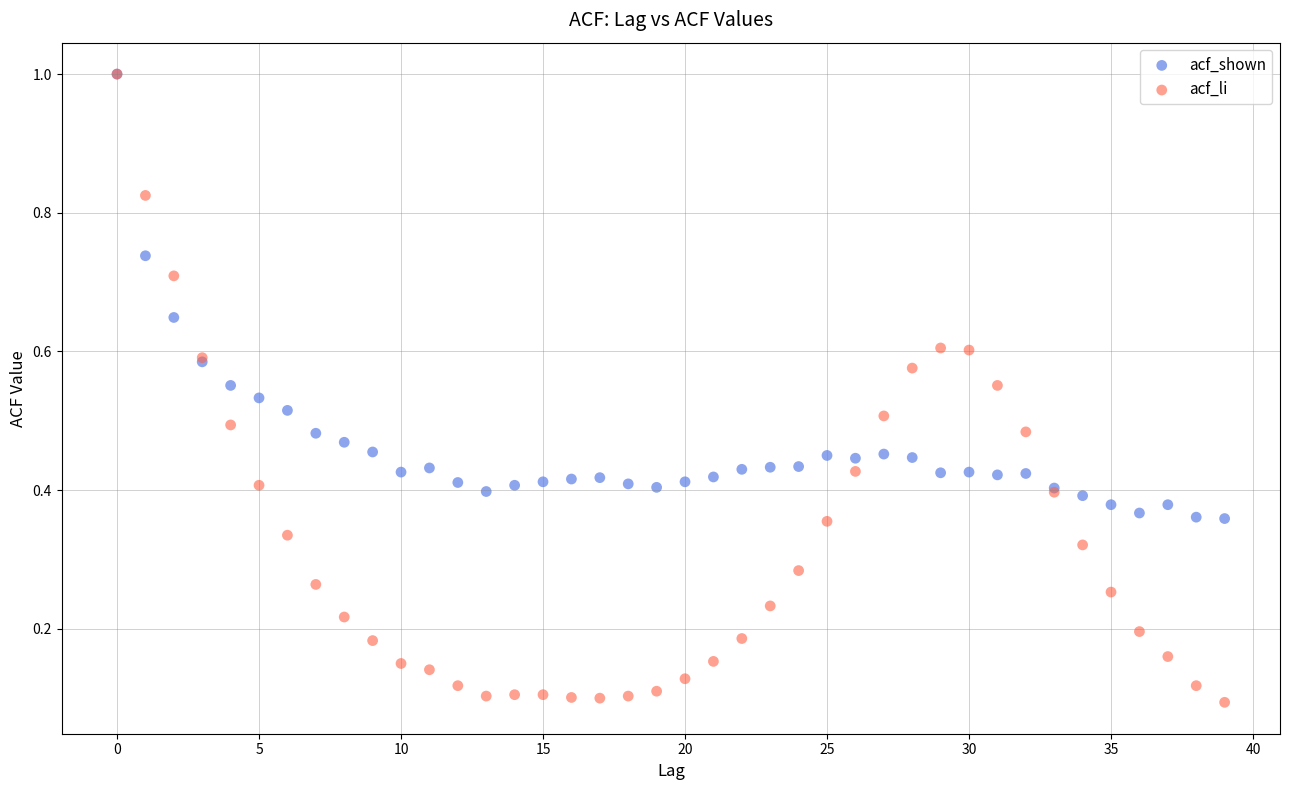

What are all the series names shown in the legend?

acf_shown, acf_li